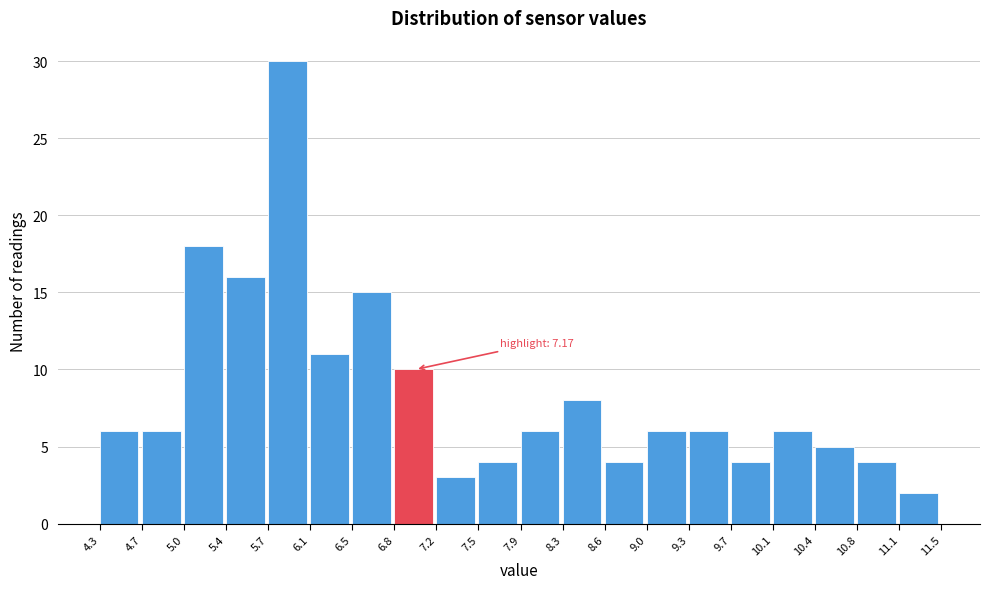

Over which range of the x-axis is the bar tallest?

5.7 to 6.1